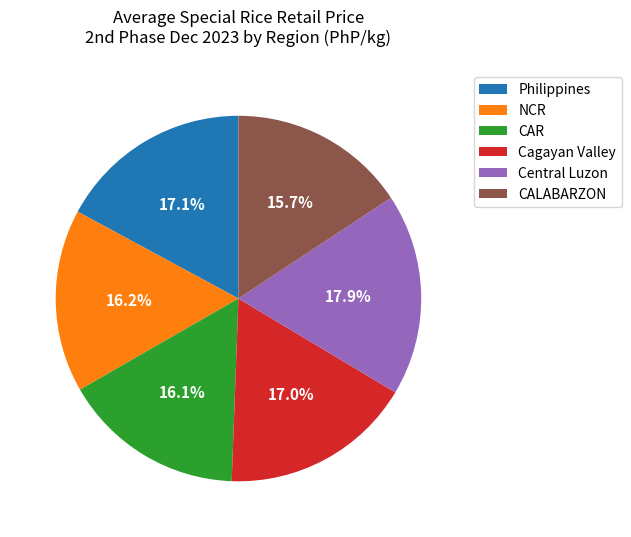

What percentage is the Philippines slice, to the nearest percent?

17%